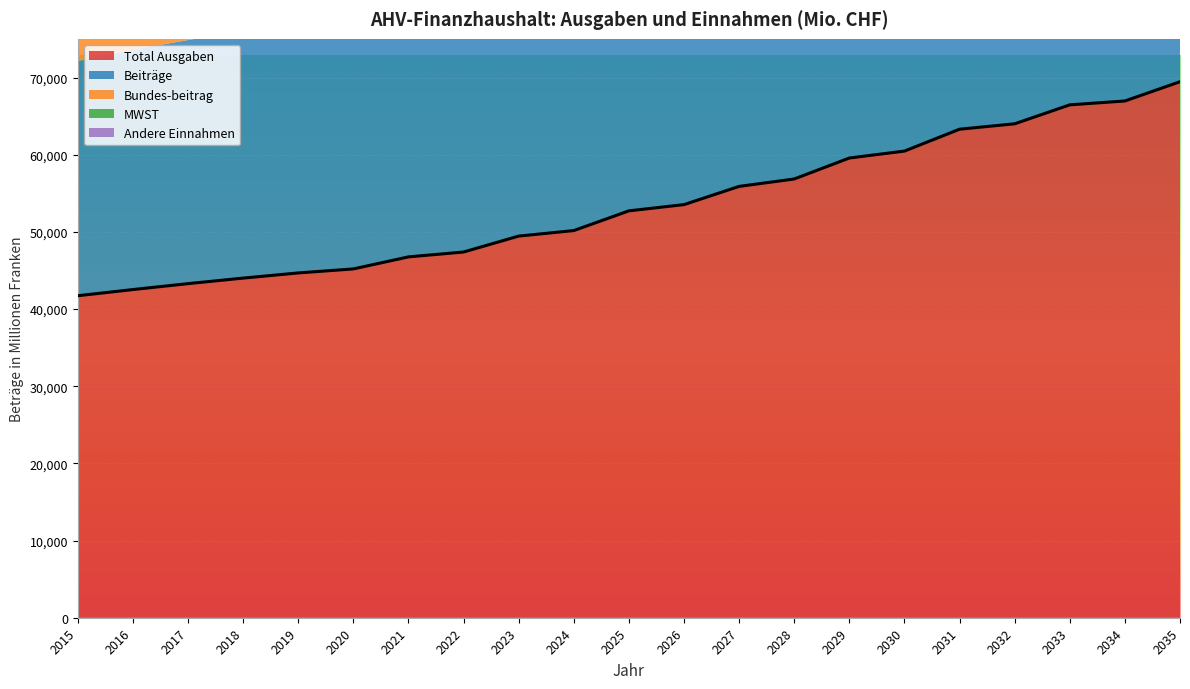

Between 2034 and 2030, which is larger?

2034